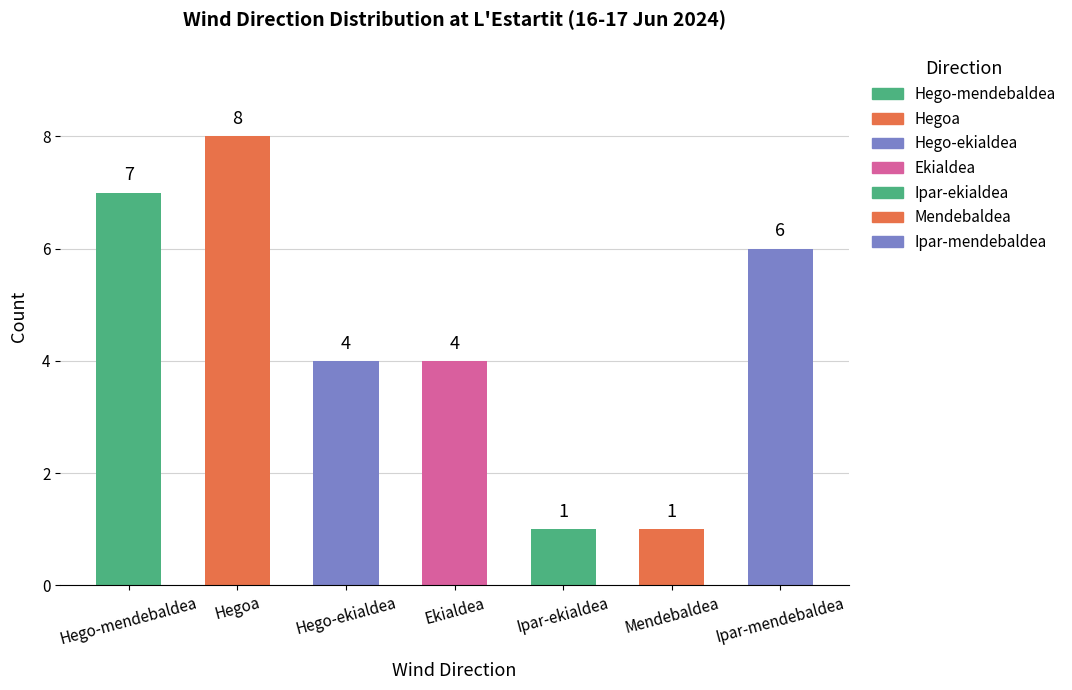

Reading left to right, transcribe all the data shown in this chart.

Hego-mendebaldea=7	Hegoa=8	Hego-ekialdea=4	Ekialdea=4	Ipar-ekialdea=1	Mendebaldea=1	Ipar-mendebaldea=6